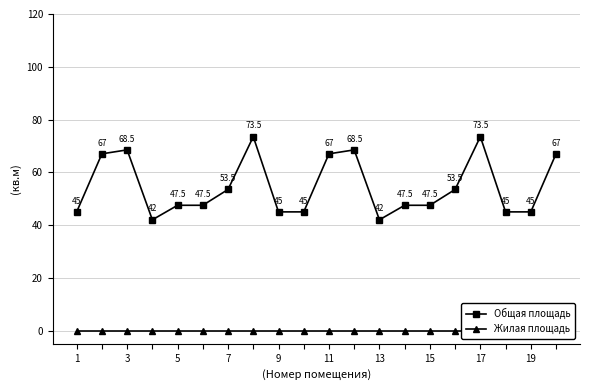

Which series has the widest spread of values?

Общая площадь